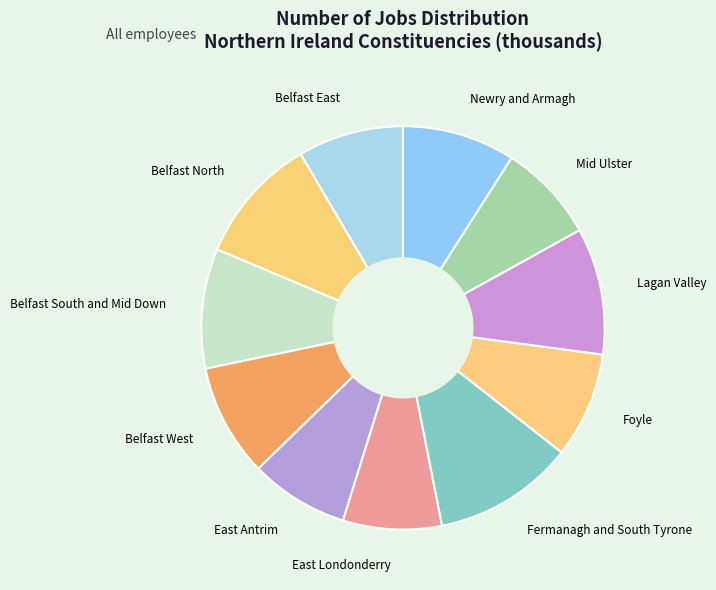

How many slices are in this pie chart?

11